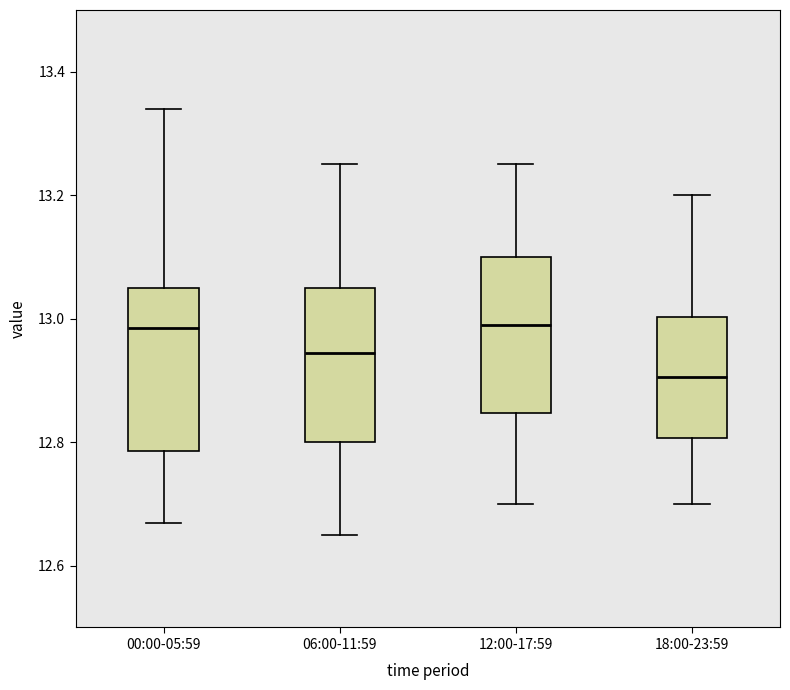

Where does the lower whisker of the box for 18:00-23:59 end on the y-axis? The values are not printed on the chart, so give them approximately, as read against the axis.

12.70